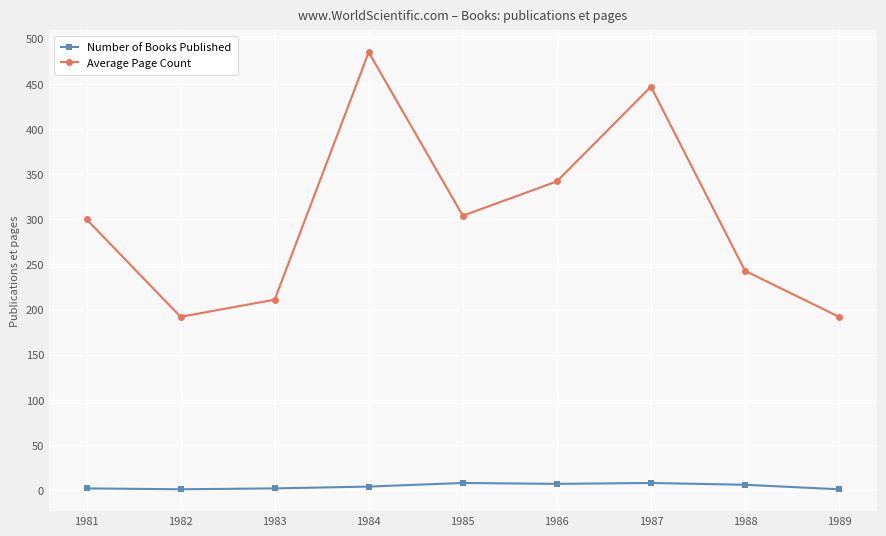

True or false: Average Page Count has a value of 485 at 1984.

True